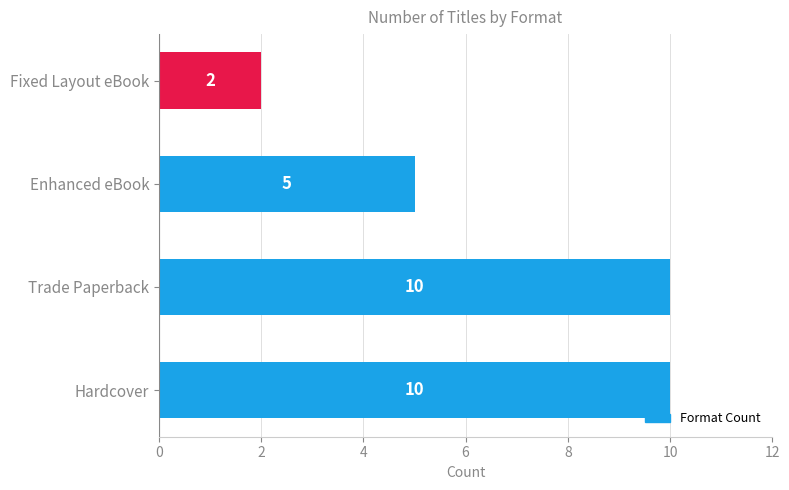

What is the smallest value displayed?

2